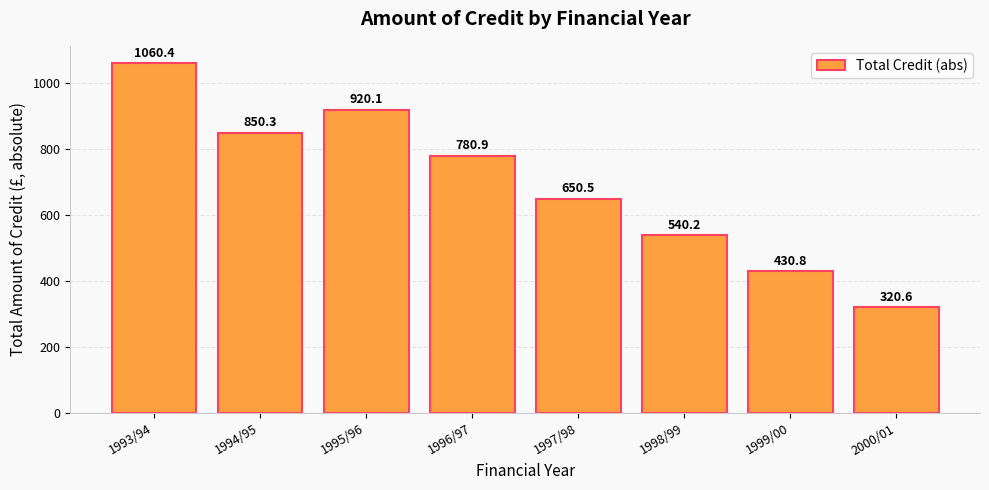

How many values exceed 780?

4